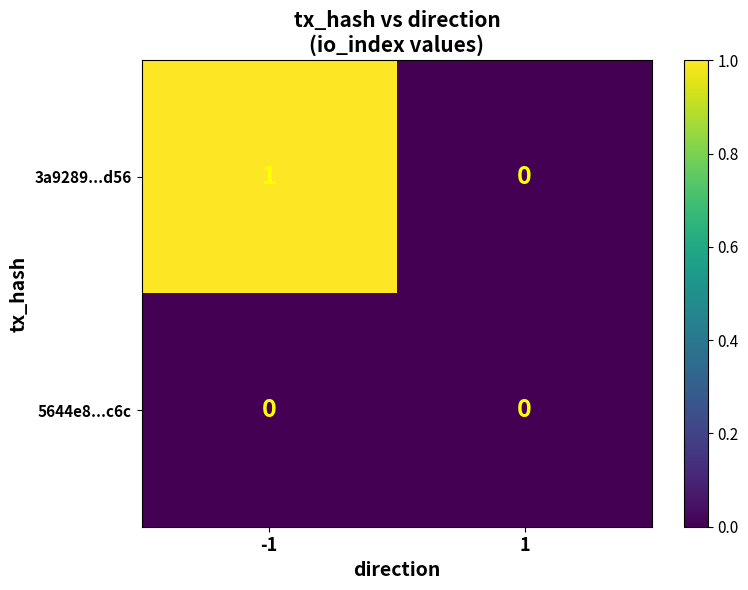

How many data points does each series have?

2